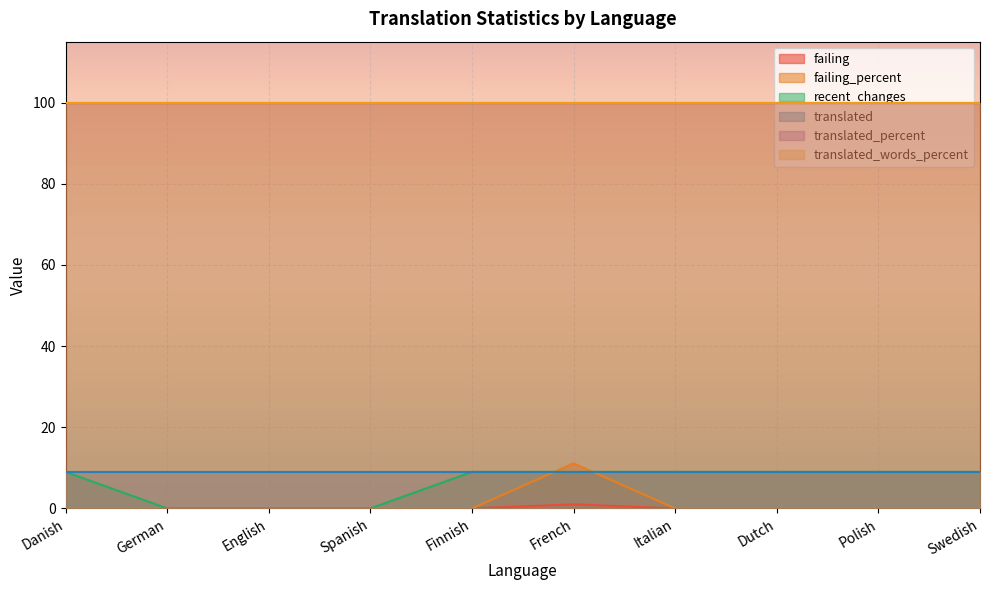

What is the sum of all recent_changes values?

63.0